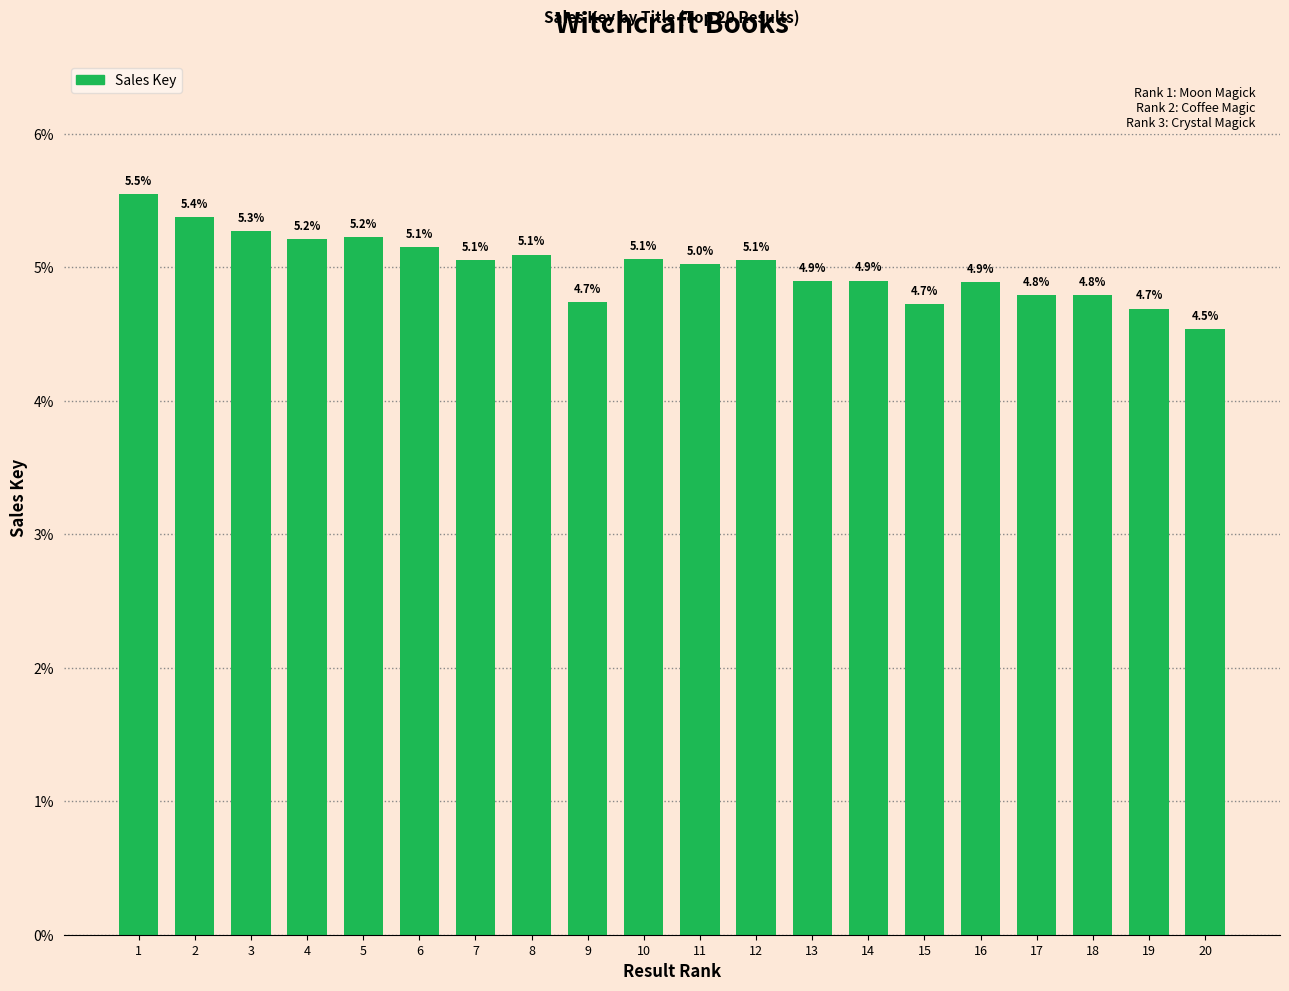

Is it true that the value at 7 is 5.1?

True